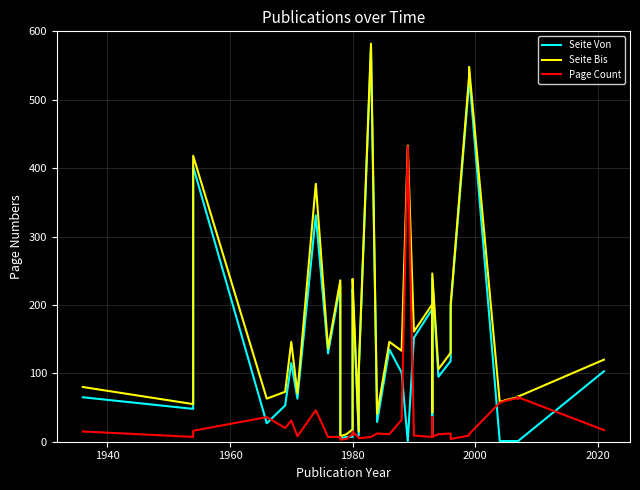

Which series has the widest spread of values?

Seite Von